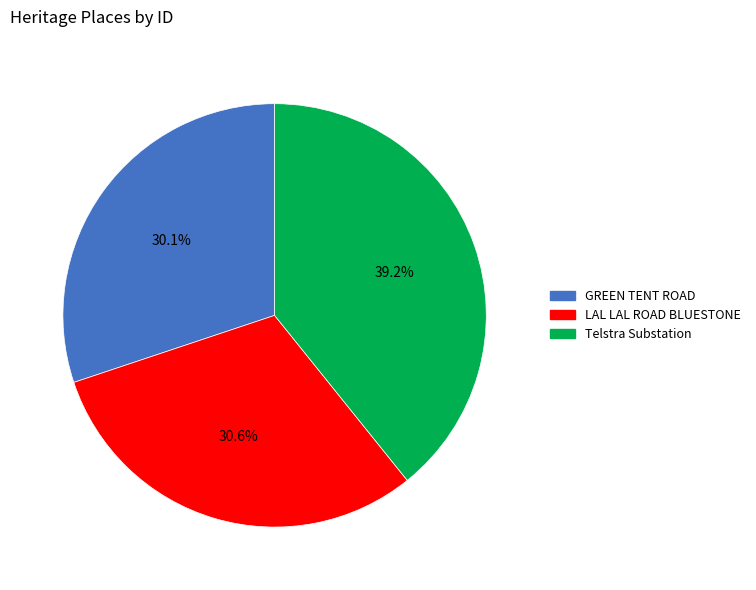

Is there any slice that represents more than half of the pie?

No